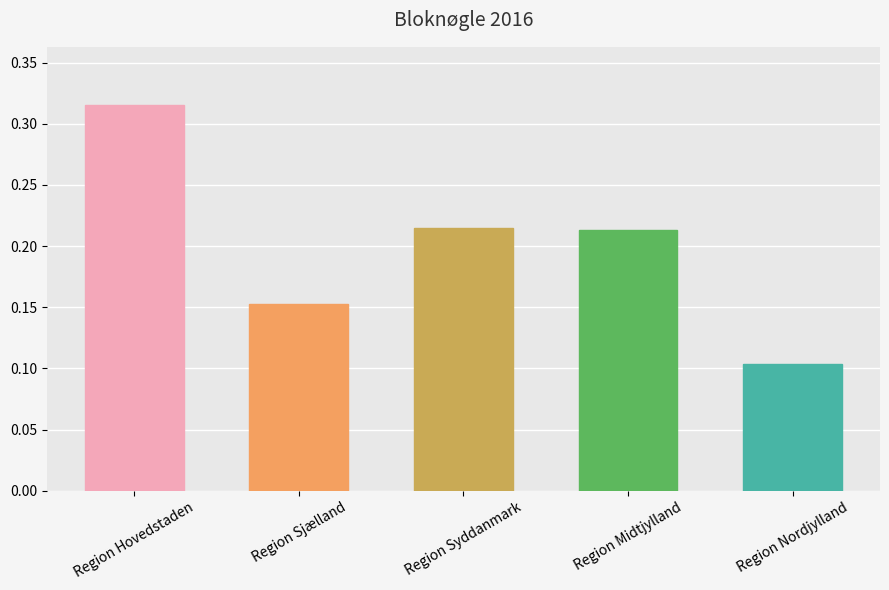

What is the change in value from Region Midtjylland to Region Nordjylland?

-0.1